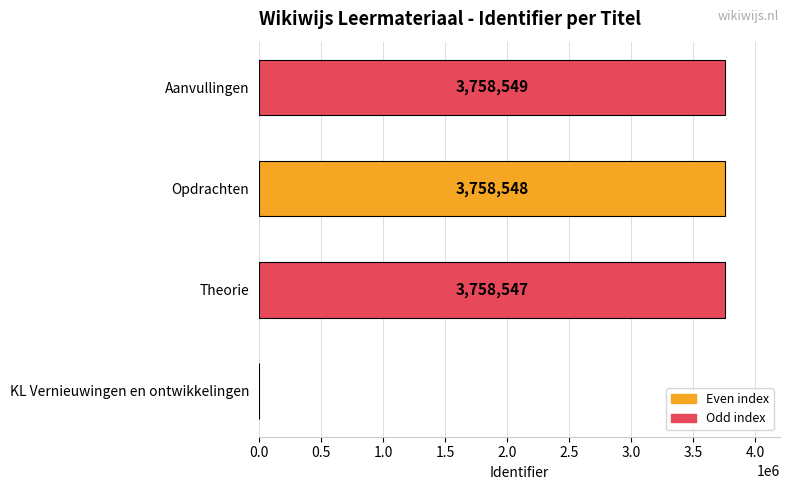

How many data points does each series have?

4